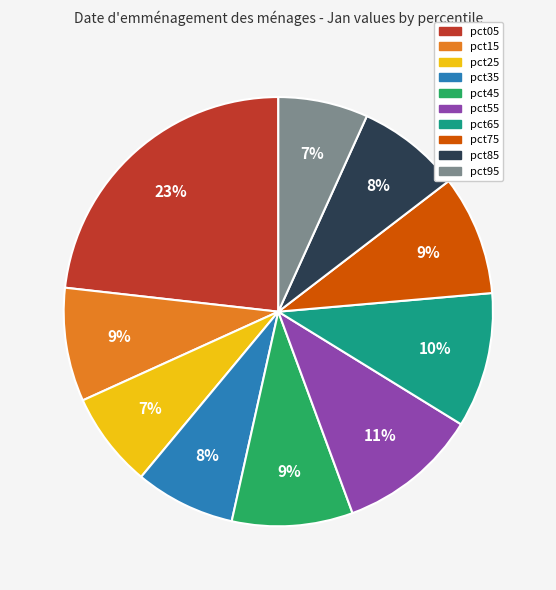

To the nearest percent, what is the difference between the largest and smallest slice percentages?

16%